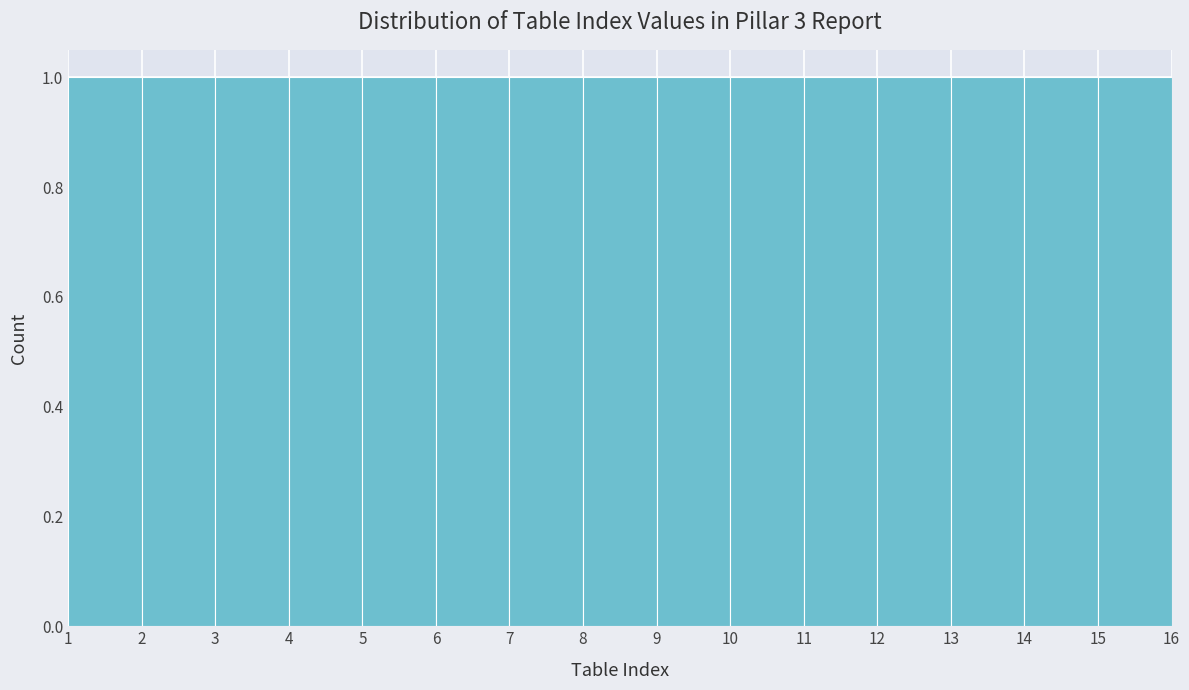

Reading left to right, transcribe this chart: for each bar, give the range it covers on the x-axis and its height. The values are not printed on the chart, so give them approximately, as read against the axis.

1 to 2: 1
2 to 3: 1
3 to 4: 1
4 to 5: 1
5 to 6: 1
6 to 7: 1
7 to 8: 1
8 to 9: 1
9 to 10: 1
10 to 11: 1
11 to 12: 1
12 to 13: 1
13 to 14: 1
14 to 15: 1
15 to 16: 1